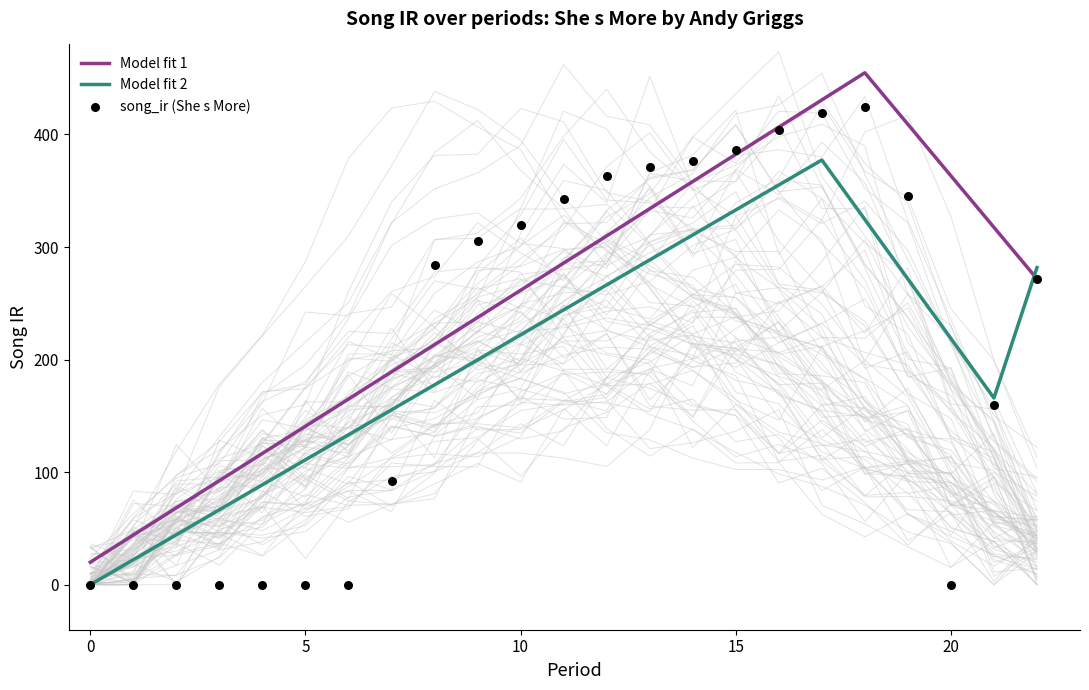

What is the change in value from 13 to 21?

-211.1